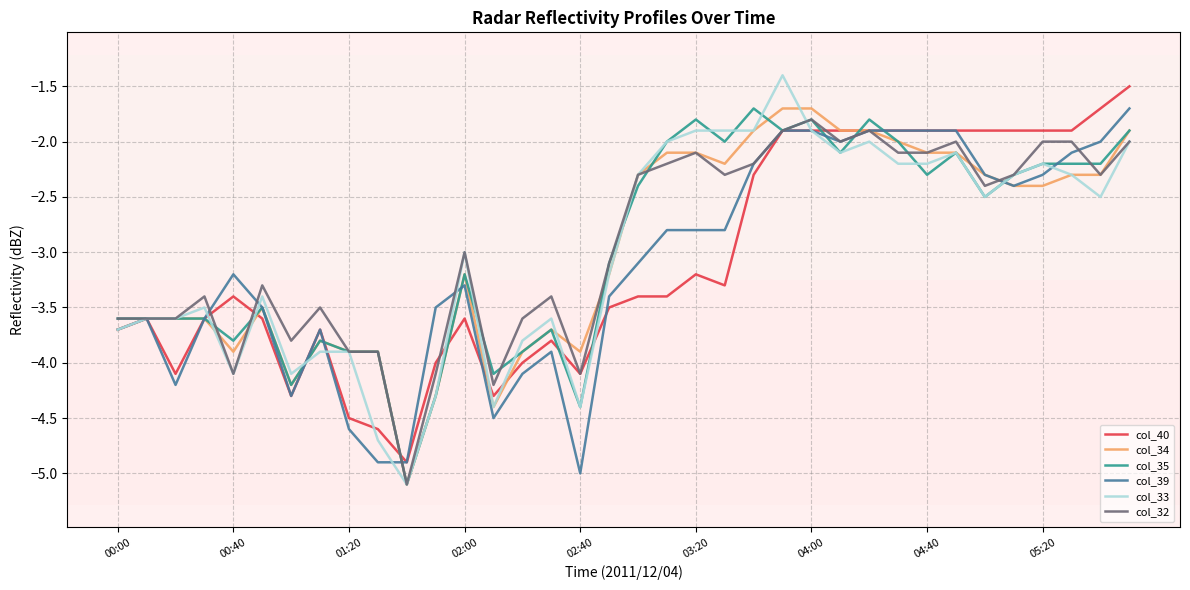

Which series has the largest range (max minus min)?

col_33